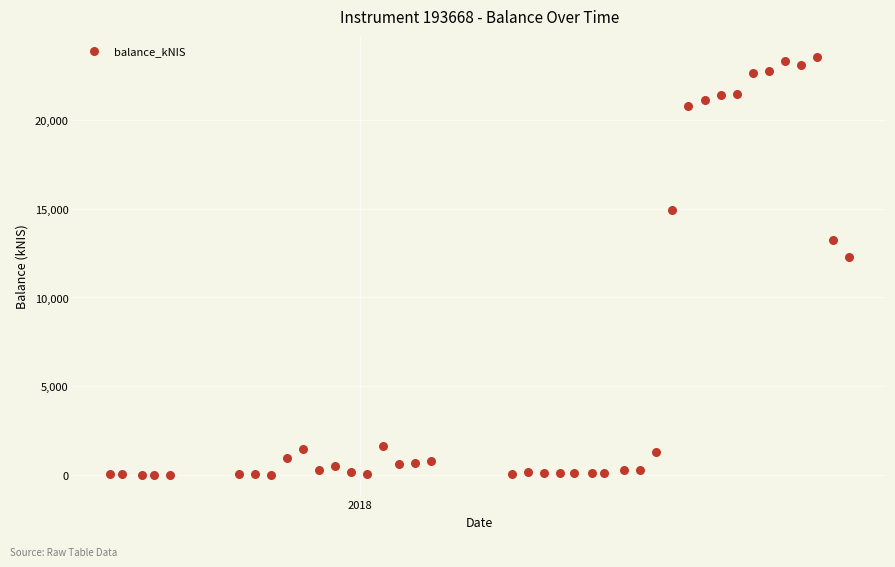

What is the range of X values (max minus min)?

322.0